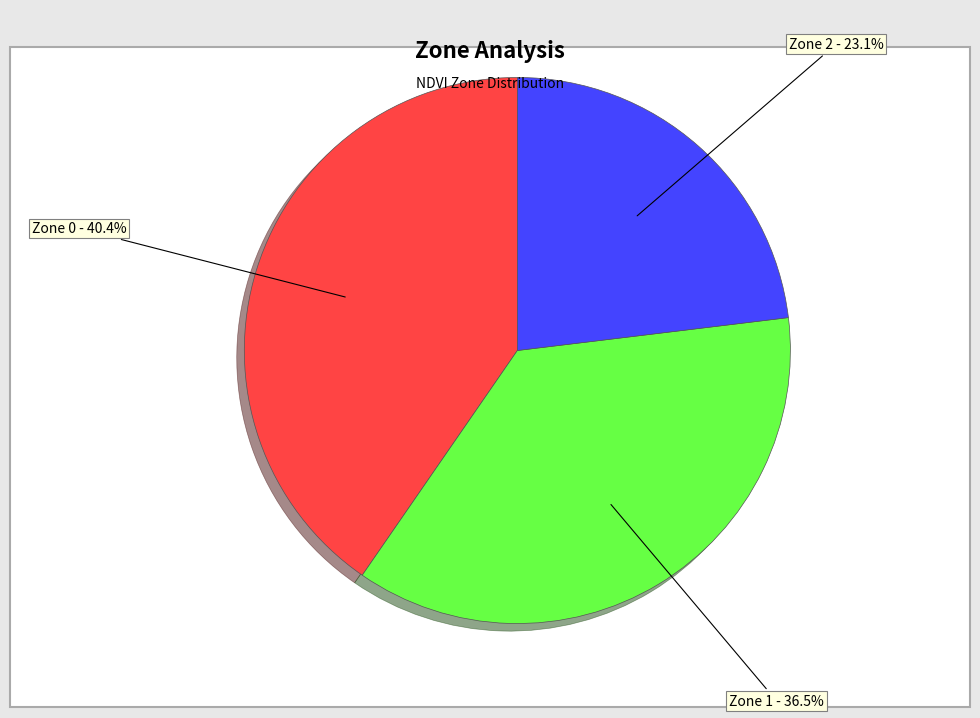

Count the number of slices in the pie.

3